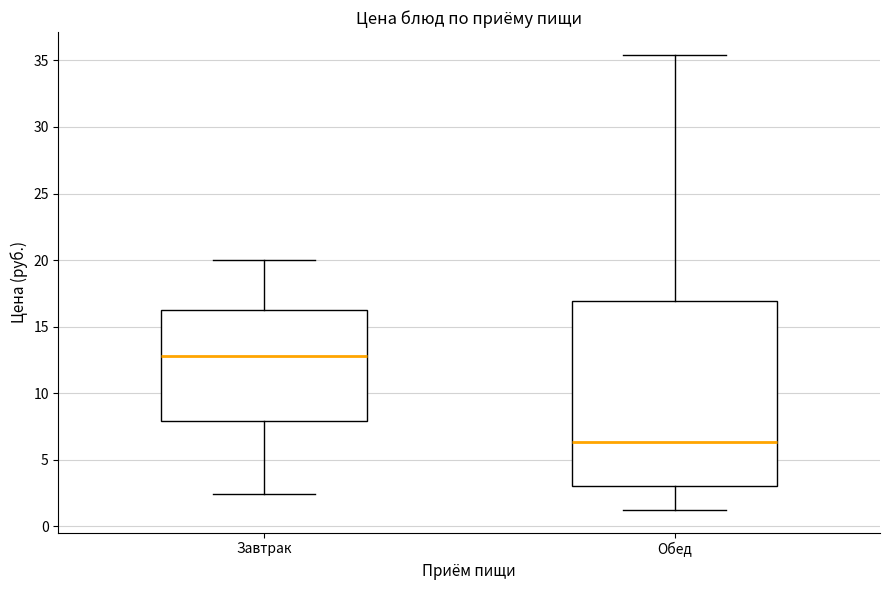

Reading left to right, read every box against the y-axis: the position of its median line, the range the box covers, and the ends of its whiskers. The values are not printed on the chart, so give them approximately, as read against the axis.

Завтрак: median 13.0, box 8.0 to 16.0, whiskers 2.5 to 20.0
Обед: median 6.5, box 3.0 to 17.0, whiskers 1.0 to 35.5